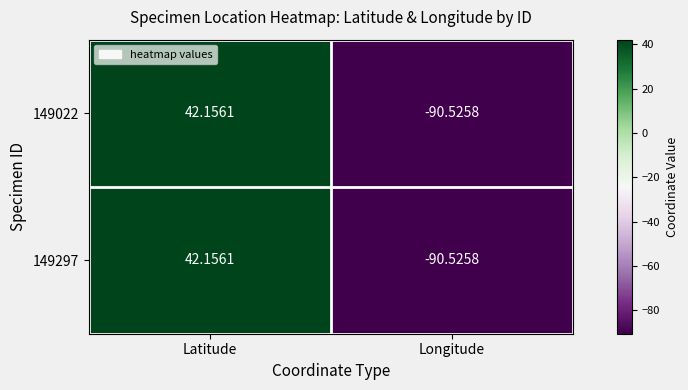

At which label is 149022 closest to -24?

Latitude